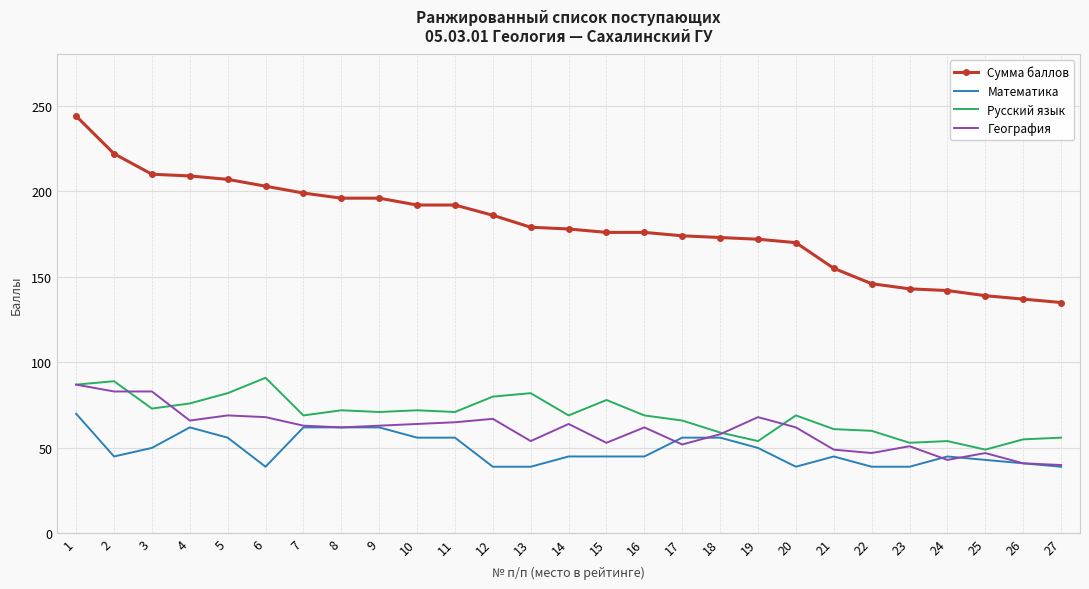

True or false: Математика and Сумма баллов intersect in this chart.

False